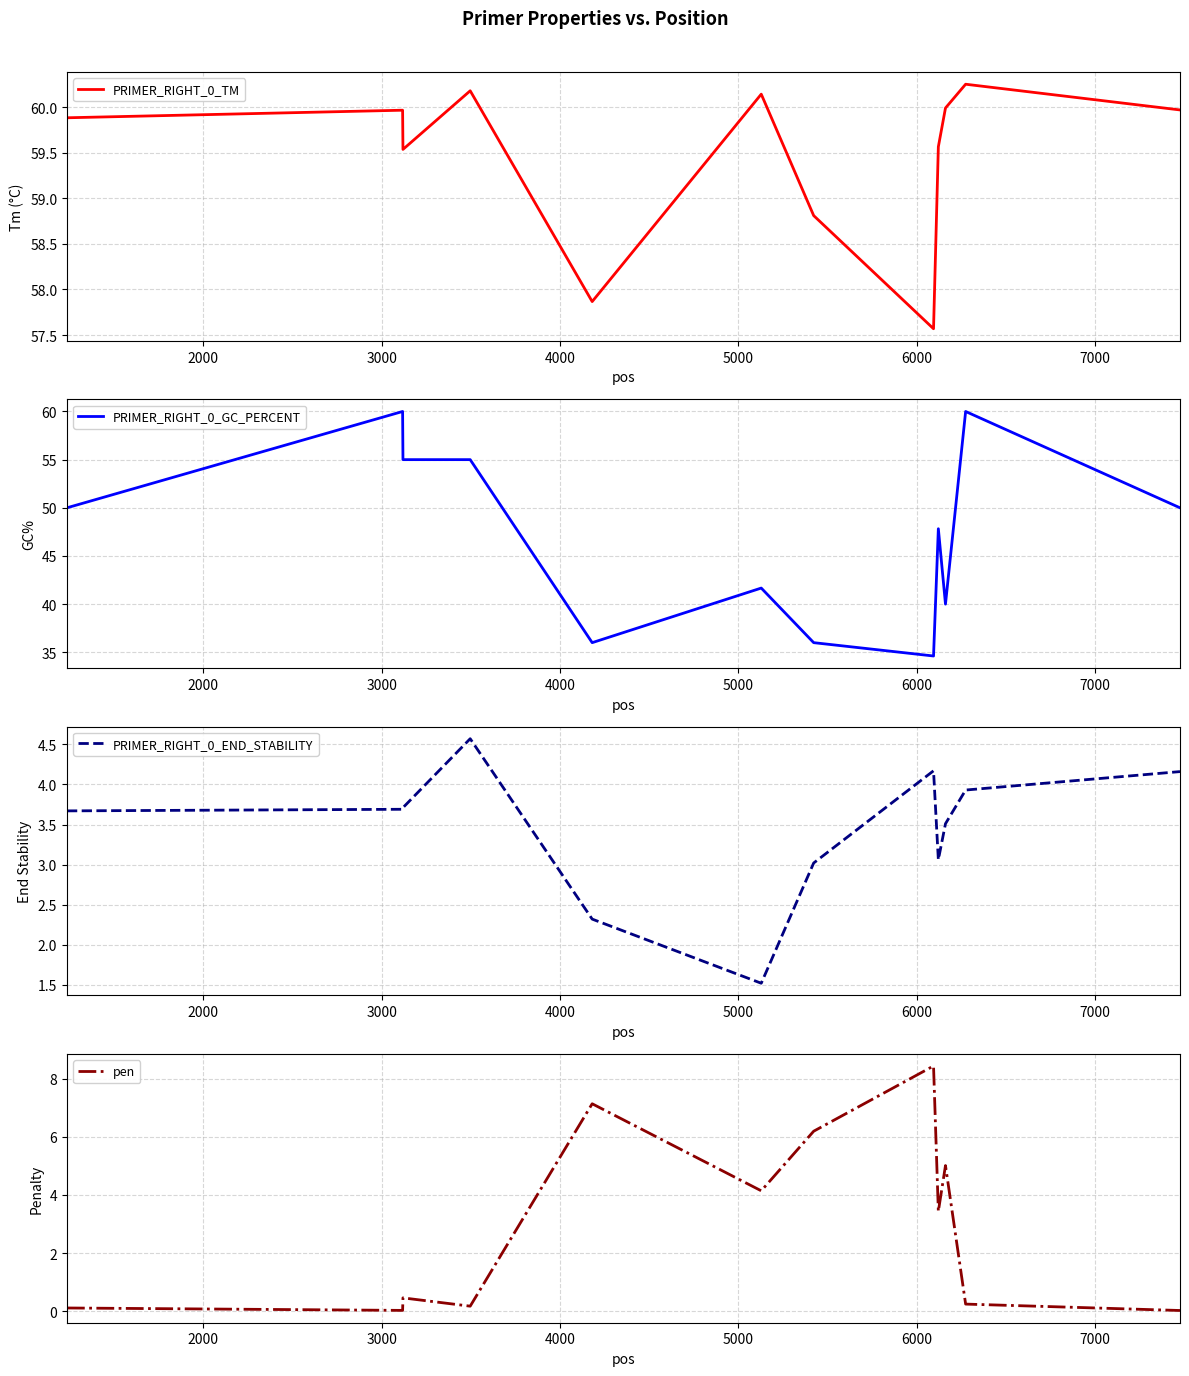

Is it true that PRIMER_RIGHT_0_END_STABILITY equals 4.5 at 8?

False